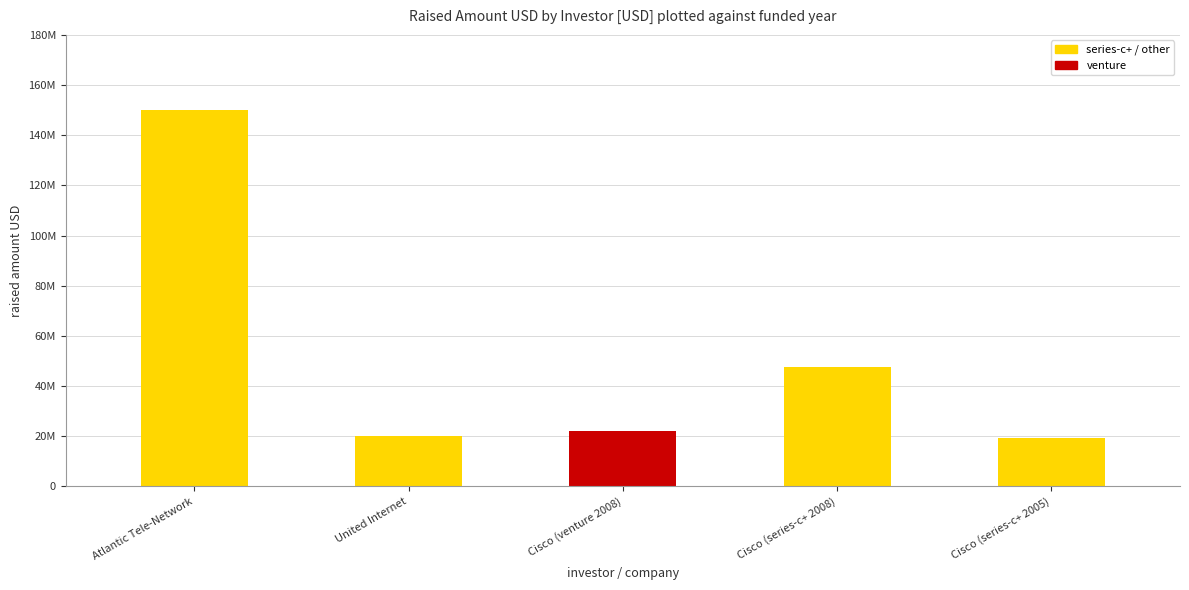

What is the value of the 1st bar from the left?

150000000